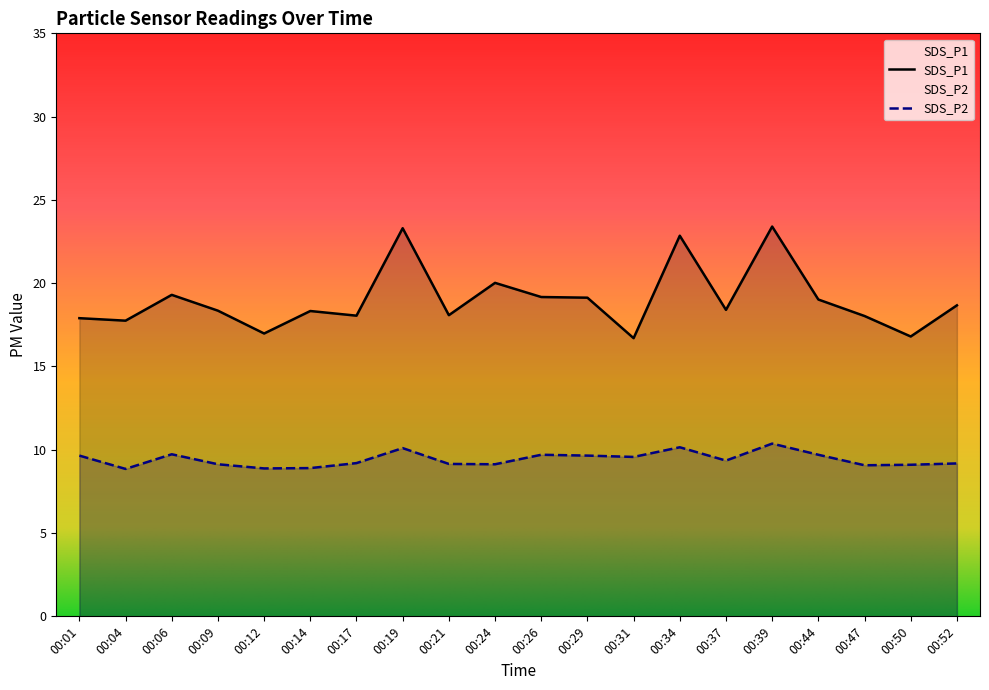

How many values in the SDS_P2 series are below 9?

3